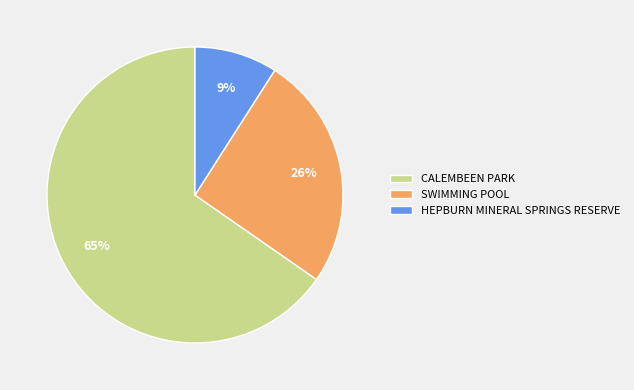

What is the ratio of the value at HEPBURN MINERAL SPRINGS RESERVE to the value at CALEMBEEN PARK?

0.1